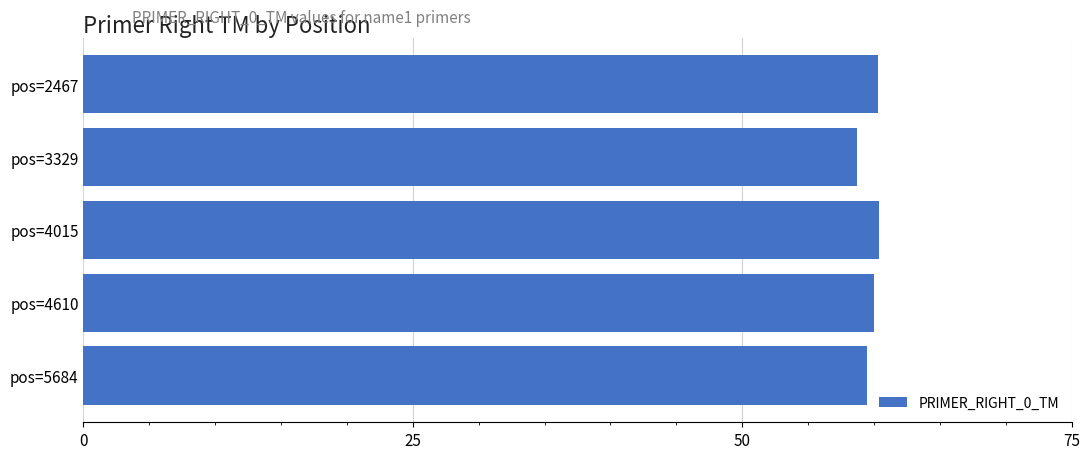

Does the chart contain stacked bars?

No